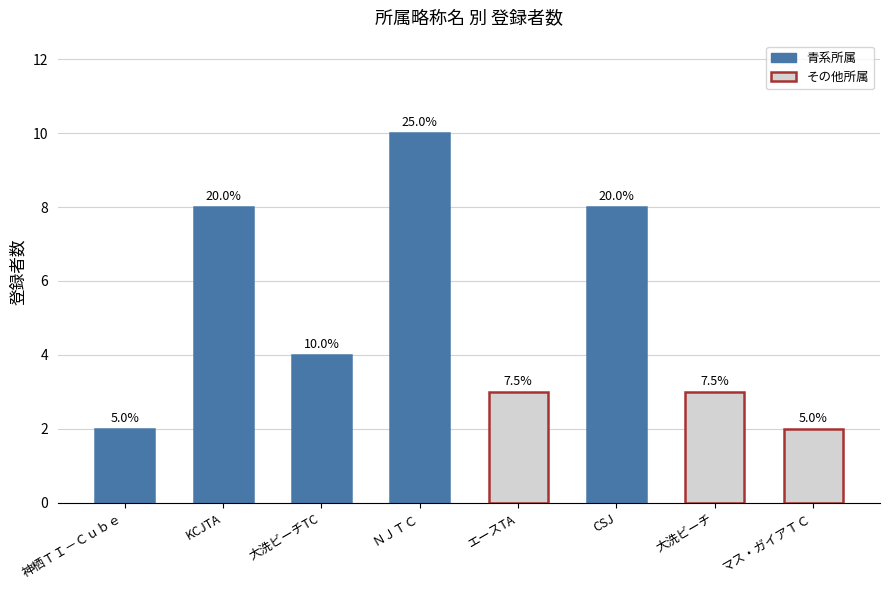

Rank the categories by value from highest to lowest.

ＮＪＴＣ, KCJTA, CSJ, 大洗ビーチTC, エースTA, 大洗ビーチ, 神栖ＴＩ－Ｃｕｂｅ, マス・ガイアＴＣ